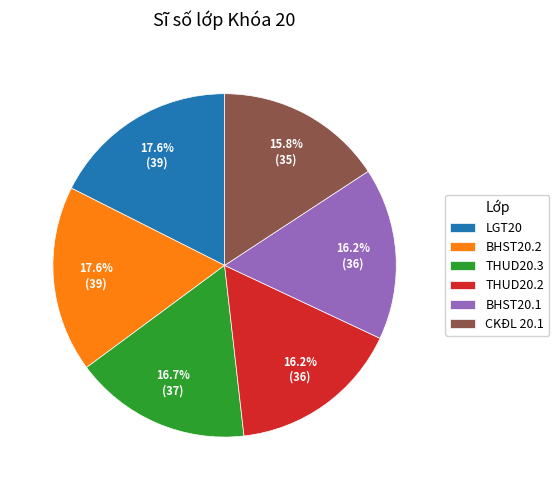

Does CKĐL 20.1 account for over 50% of the chart?

No